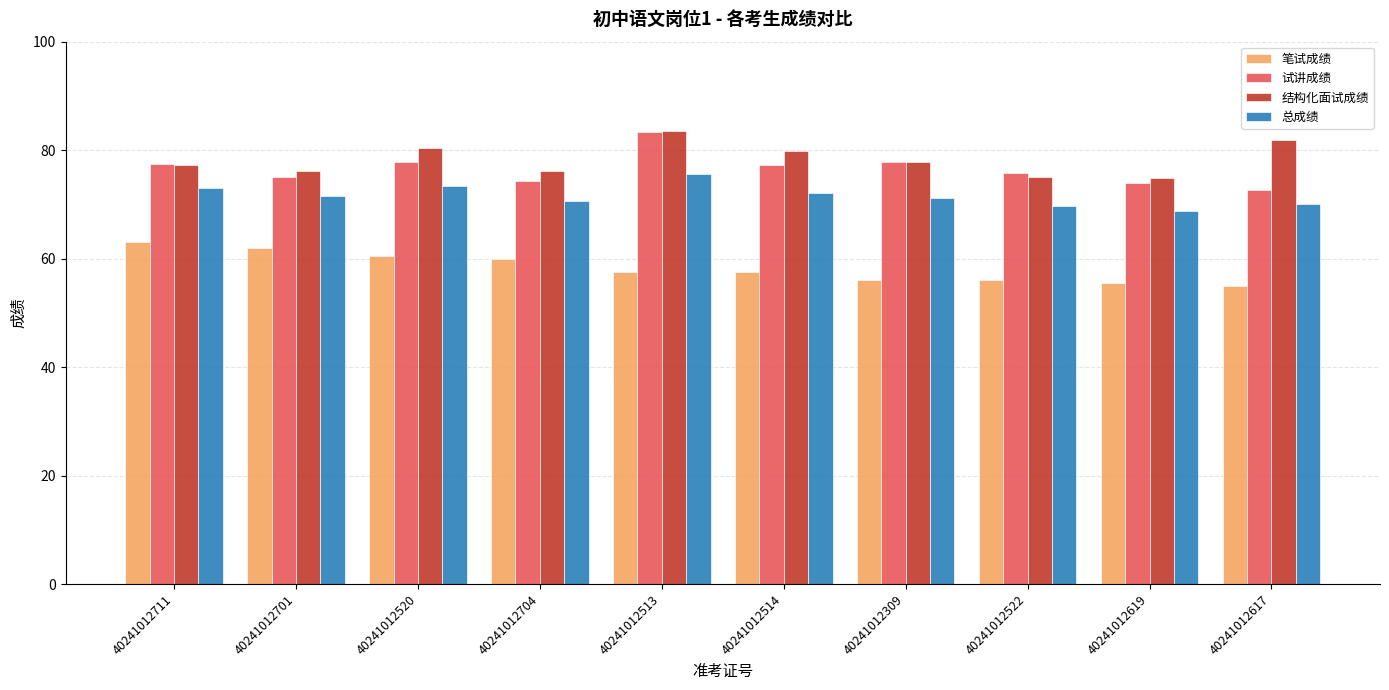

How many bars are there in each group?

4